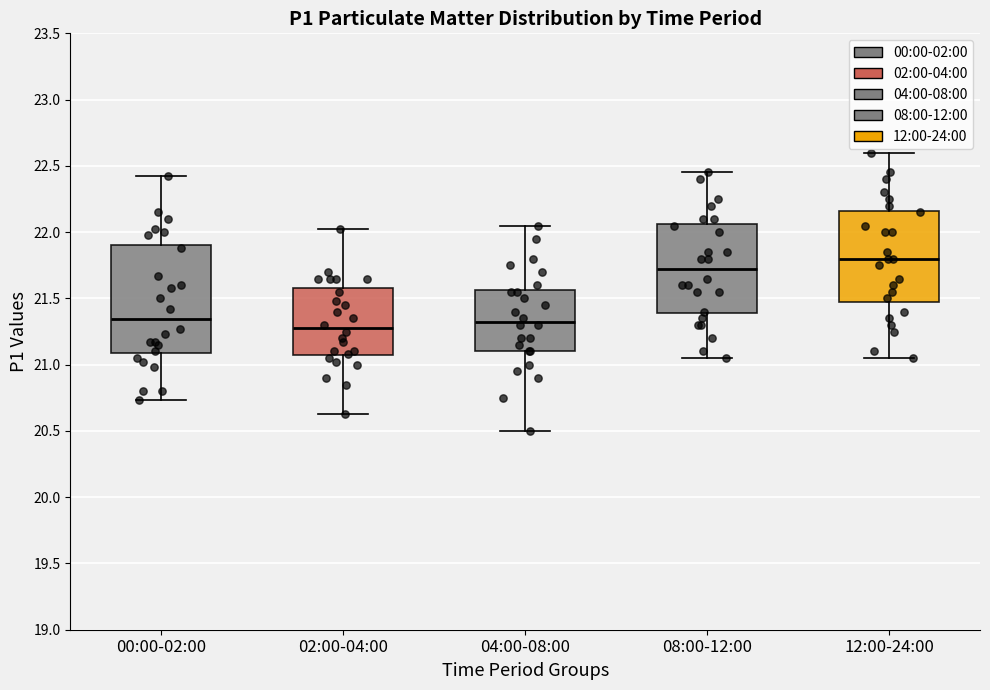

Comparing the boxes themselves (not the whiskers), which one is the tallest?

00:00-02:00